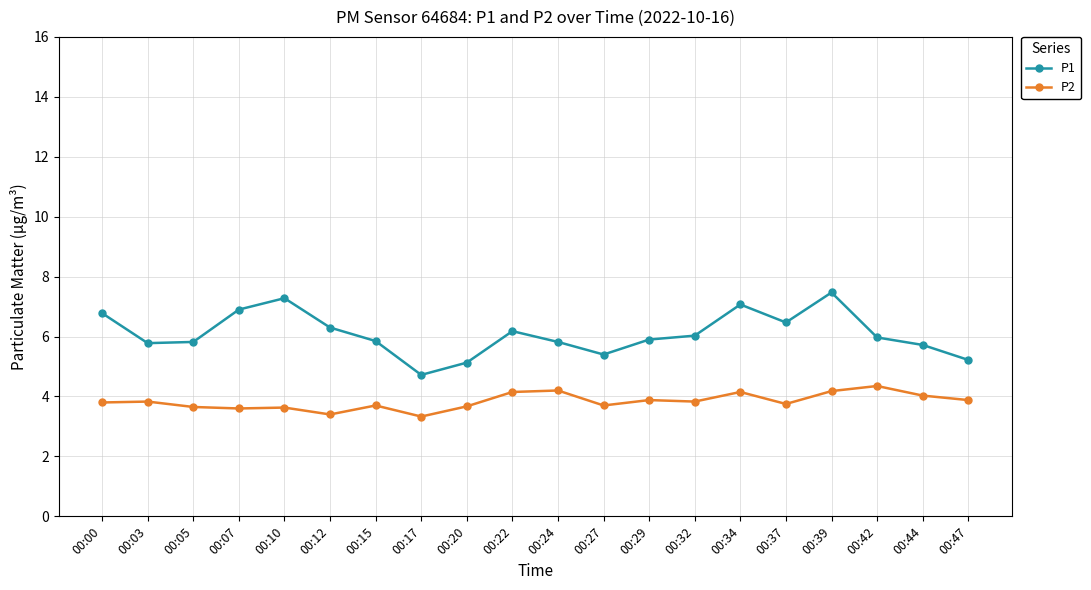

True or false: P1 has more than 2 interior local peaks.

True